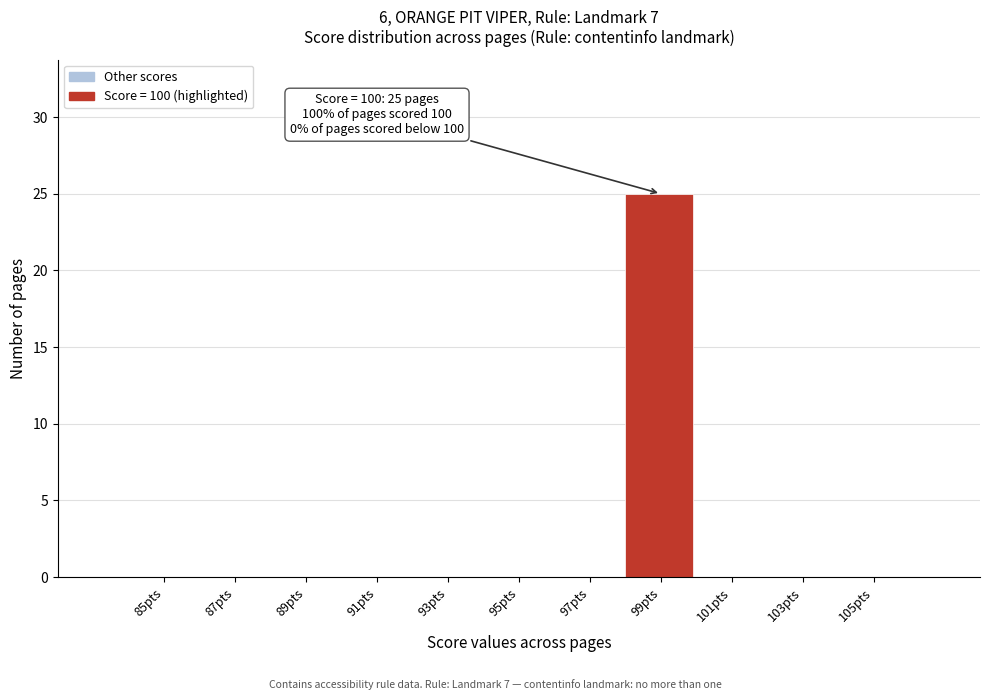

Reading left to right, transcribe all the data shown in this chart.

85pts=0	87pts=0	89pts=0	91pts=0	93pts=0	95pts=0	97pts=0	99pts=25	101pts=0	103pts=0	105pts=0